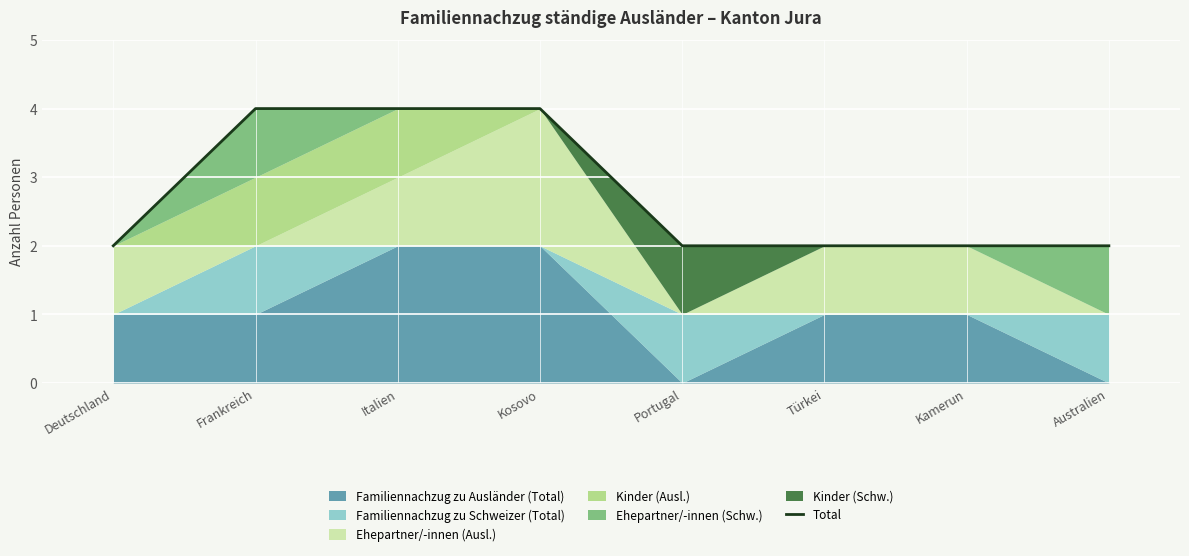

What is the minimum value shown in the chart?

2